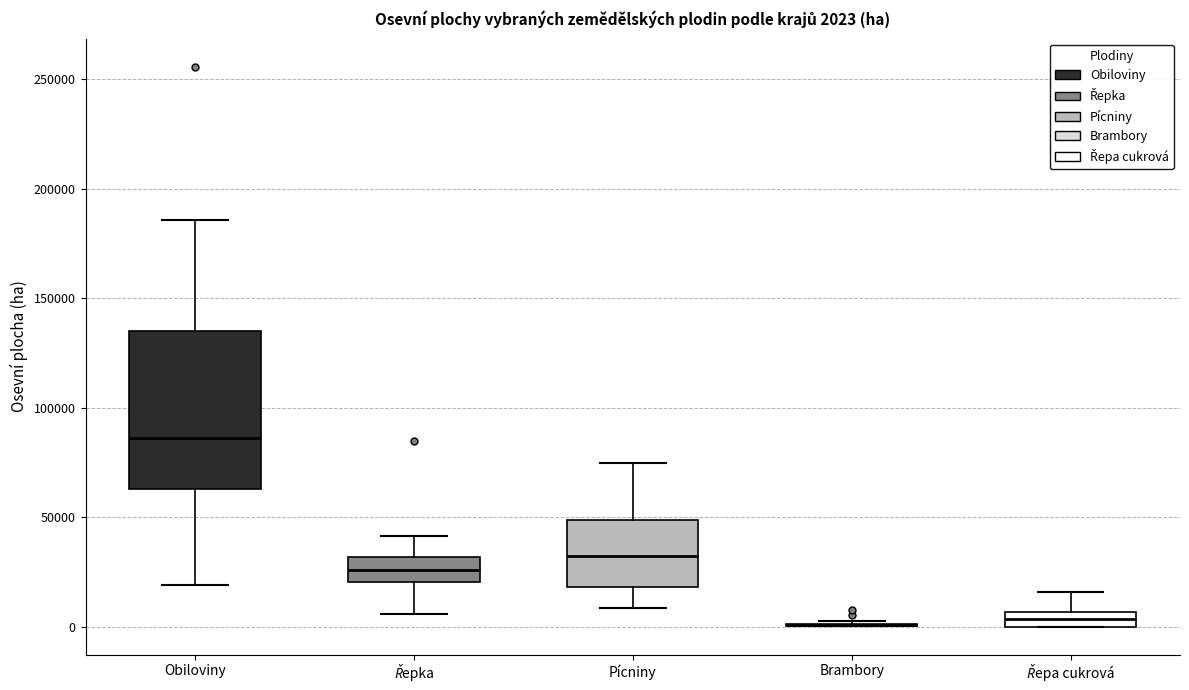

Comparing the boxes themselves (not the whiskers), which one is the tallest?

Obiloviny